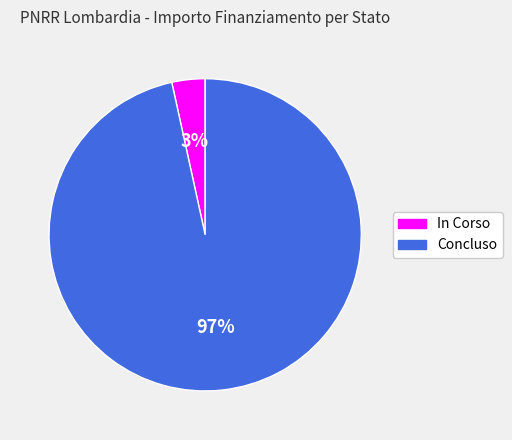

Does any single category account for the majority?

Yes